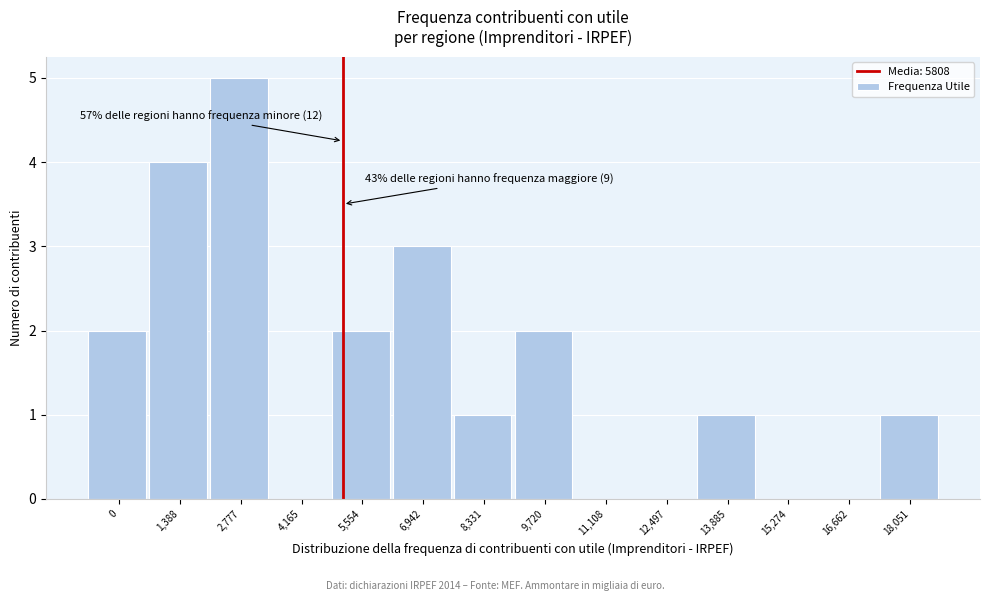

Reading left to right, what are all the values shown in this chart?

0=2	1,388=4	2,777=5	4,165=0	5,554=2	6,942=3	8,331=1	9,720=2	11,108=0	12,497=0	13,885=1	15,274=0	16,662=0	18,051=1